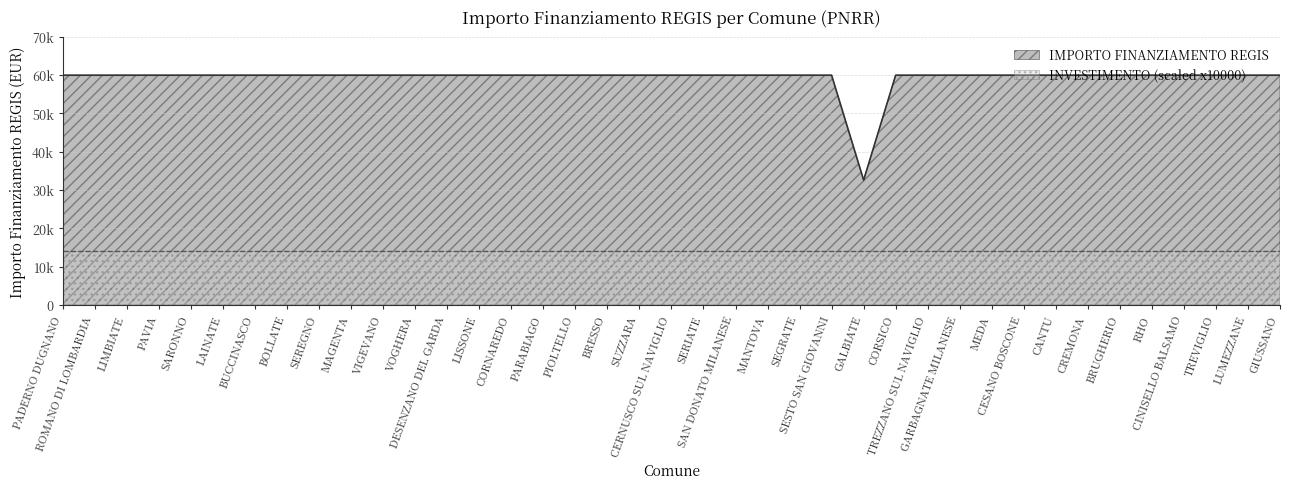

Reading left to right, what are all the values shown in this chart?

PADERNO DUGNANO=59966	ROMANO DI LOMBARDIA=59966	LIMBIATE=59966	PAVIA=59966	SARONNO=59966	LAINATE=59966	BUCCINASCO=59966	BOLLATE=59966	SEREGNO=59966	MAGENTA=59966	VIGEVANO=59966	VOGHERA=59966	DESENZANO DEL GARDA=59966	LISSONE=59966	CORNAREDO=59966	PARABIAGO=59966	PIOLTELLO=59966	BRESSO=59966	SUZZARA=59966	CERNUSCO SUL NAVIGLIO=59966	SERIATE=59966	SAN DONATO MILANESE=59966	MANTOVA=59966	SEGRATE=59966	SESTO SAN GIOVANNI=59966	GALBIATE=32589	CORSICO=59966	TREZZANO SUL NAVIGLIO=59966	GARBAGNATE MILANESE=59966	MEDA=59966	CESANO BOSCONE=59966	CANTU=59966	CREMONA=59966	BRUGHERIO=59966	RHO=59966	CINISELLO BALSAMO=59966	TREVIGLIO=59966	LUMEZZANE=59966	GIUSSANO=59966